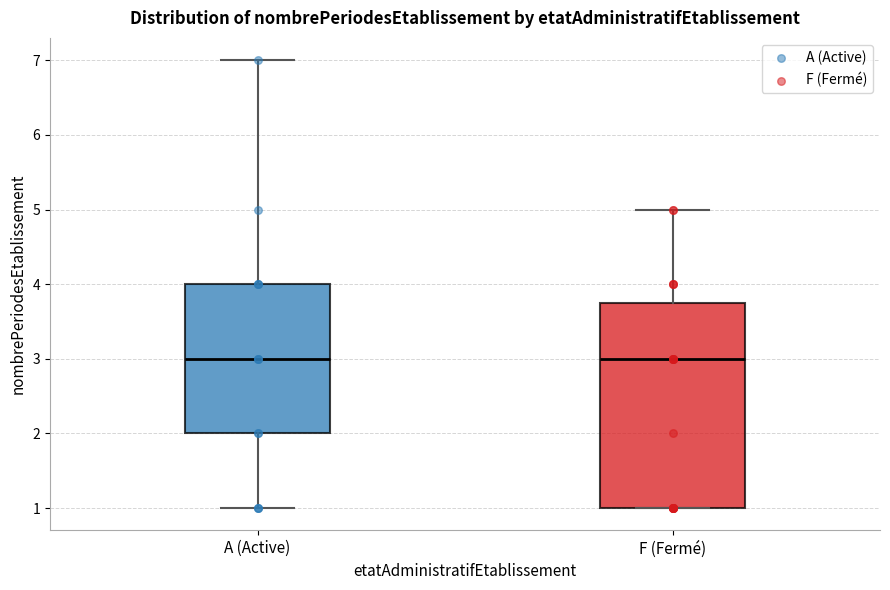

Where does the median line of the box for F (Fermé) sit on the y-axis? The values are not printed on the chart, so give them approximately, as read against the axis.

3.0